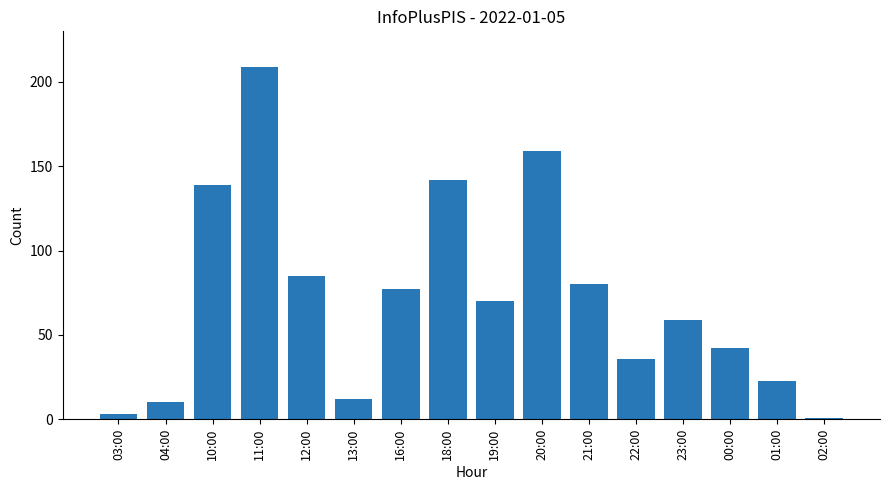

Reading right to left, what are all the values shown in this chart?

1	23	42	59	36	80	159	70	142	77	12	85	209	139	10	3